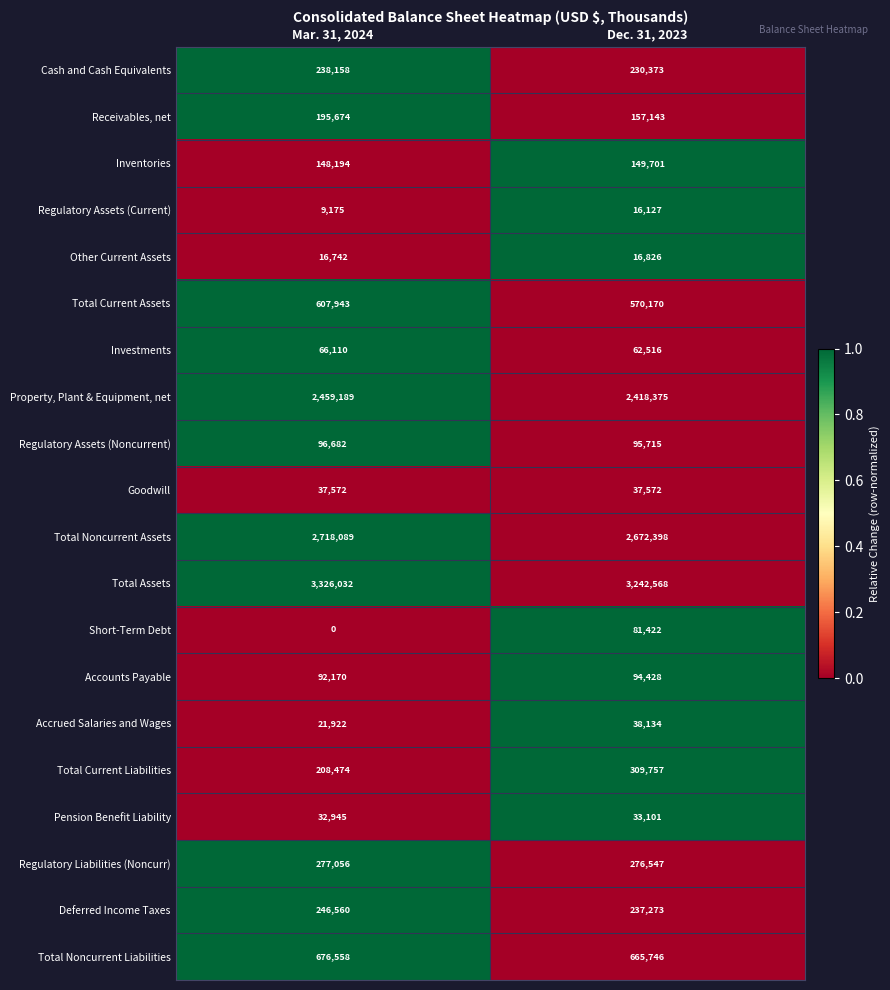

What is the difference between the Total Noncurrent Assets values at Mar. 31, 2024 and Dec. 31, 2023?

45691